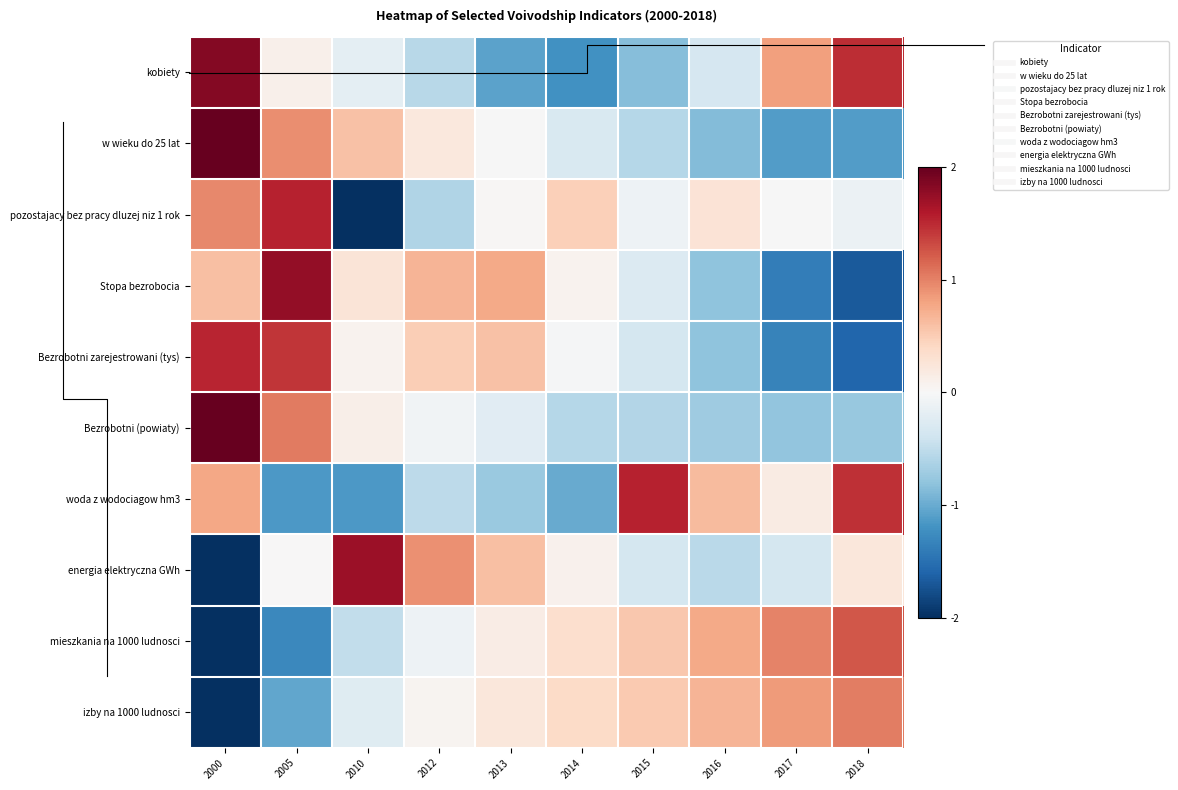

What is the difference between the second highest and minimum values in the Bezrobotni zarejestrowani (tys) series?

3.0